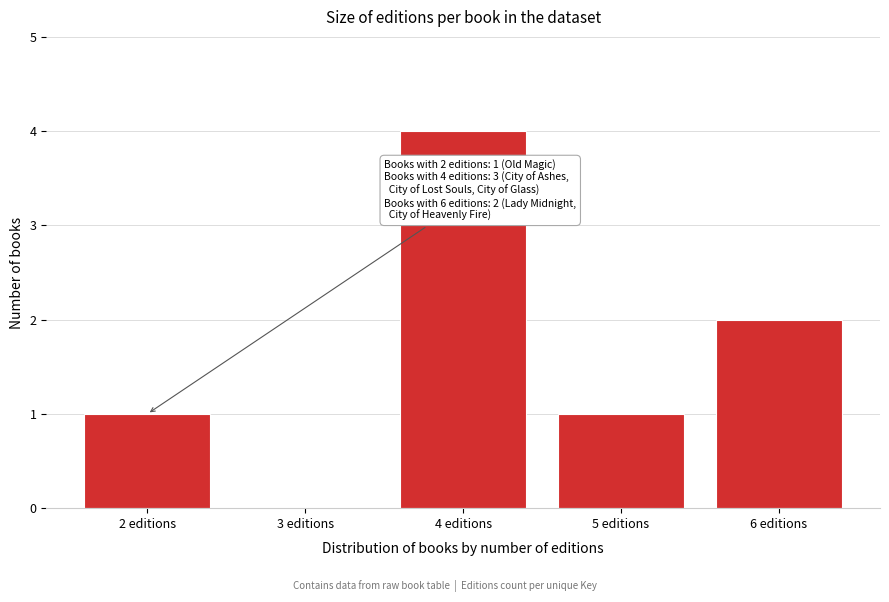

Reading right to left, transcribe all the data shown in this chart.

6 editions=2	5 editions=1	4 editions=4	3 editions=0	2 editions=1